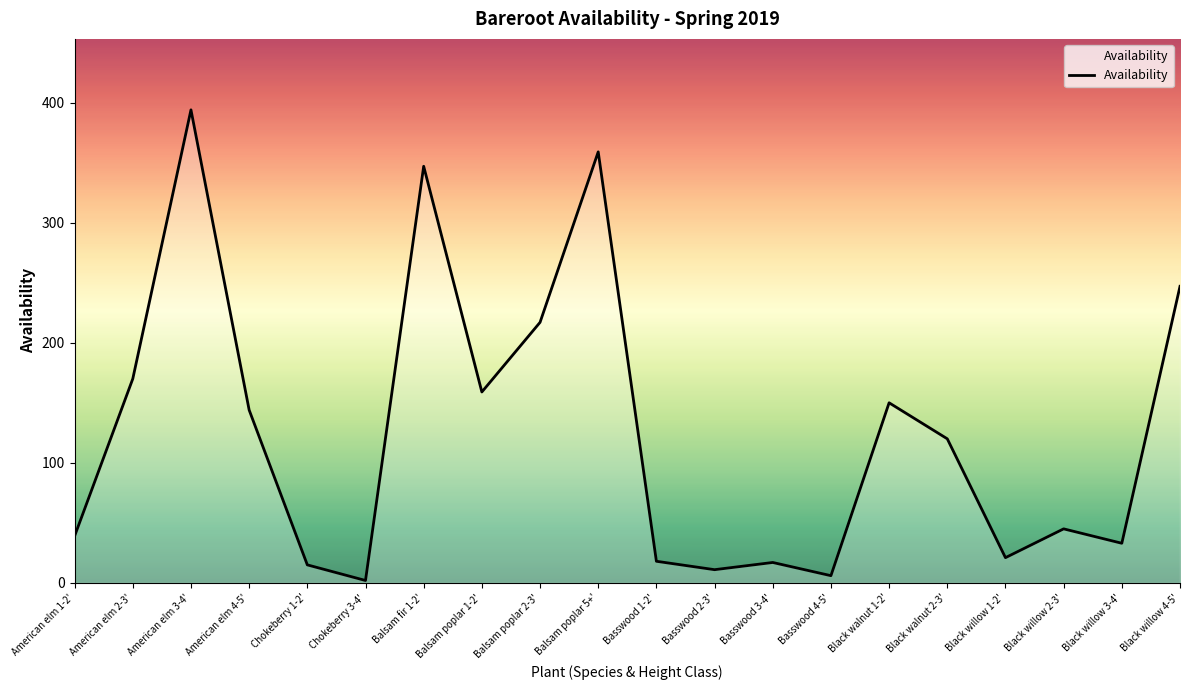

At which category does the data reach its first local peak?

American elm 3-4'